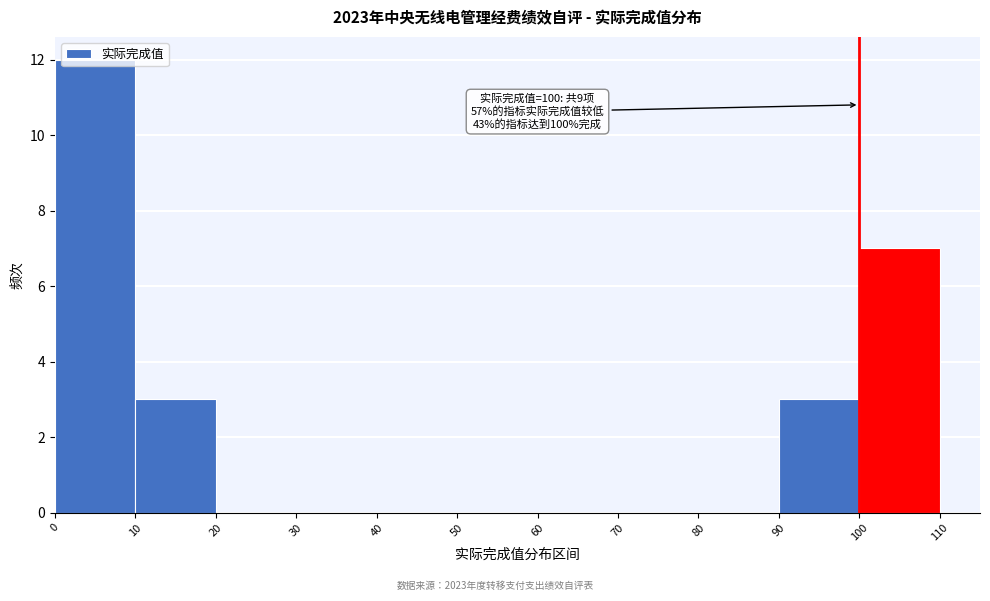

Which range on the x-axis has the tallest bar?

0 to 10